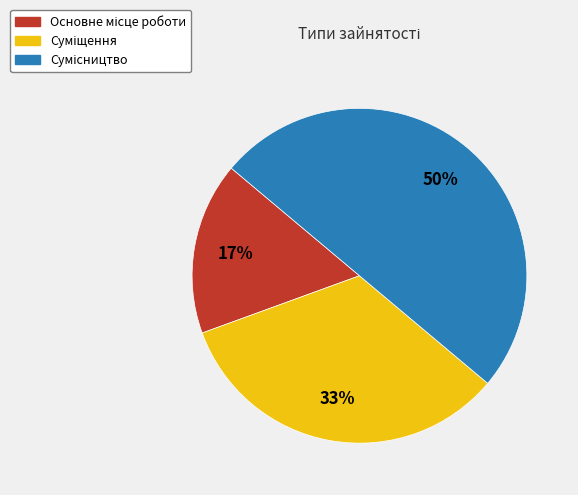

To the nearest percent, what is the average slice percentage?

33%